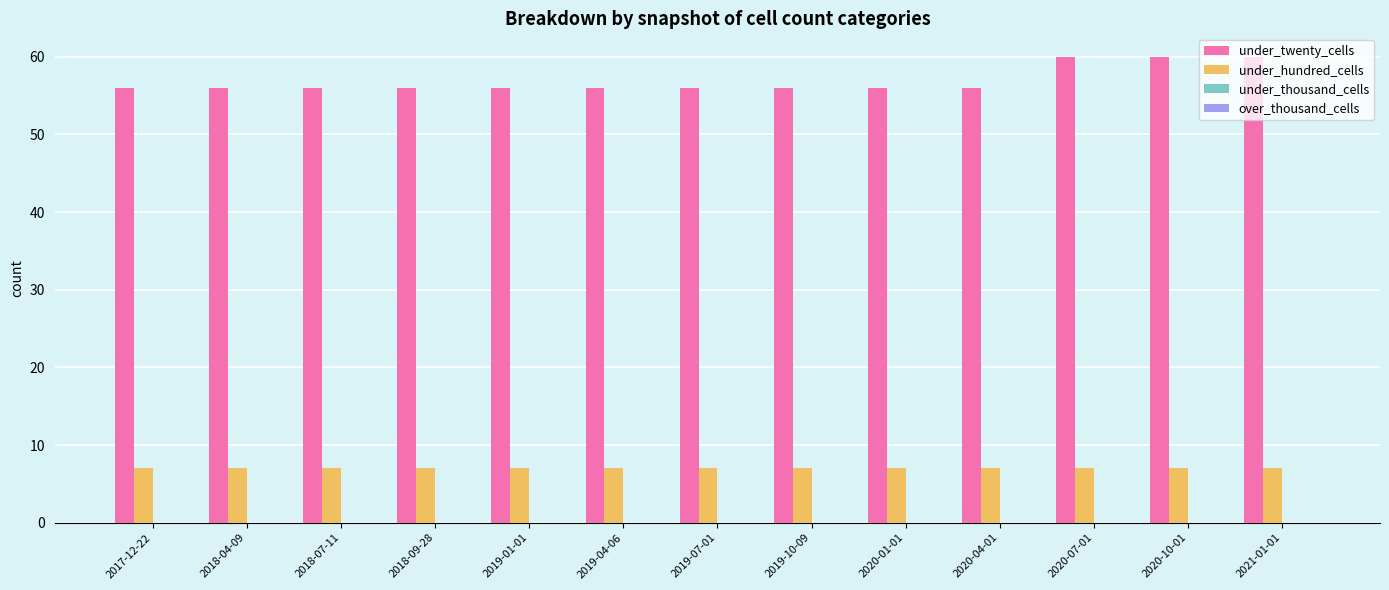

Is the value of under_hundred_cells at 2018-04-09 greater than the value of under_twenty_cells at 2019-04-06?

No